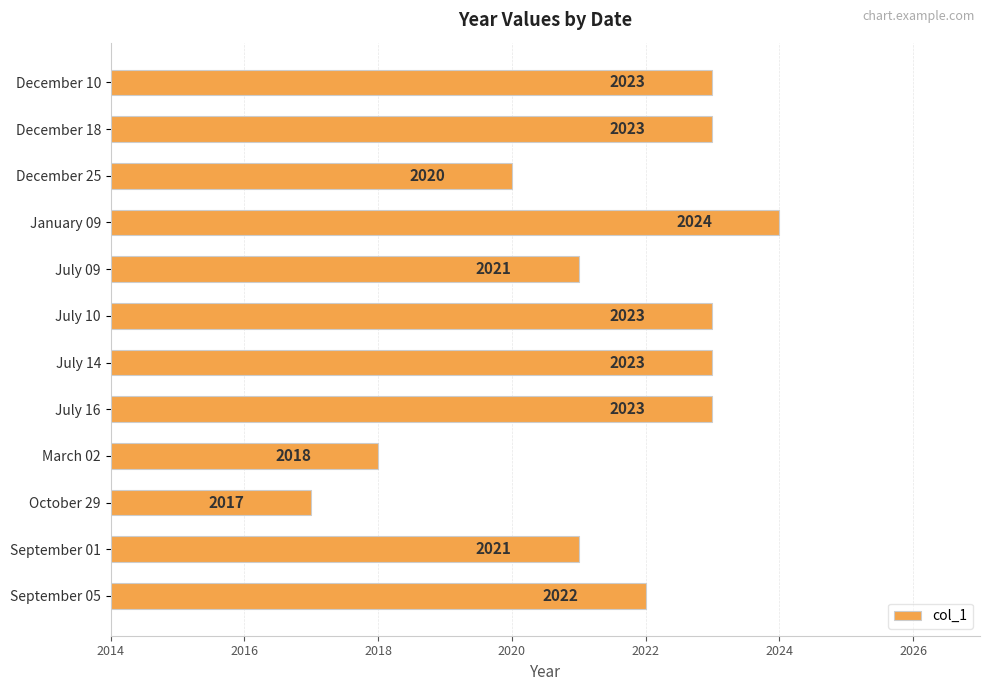

Does the chart contain stacked bars?

No